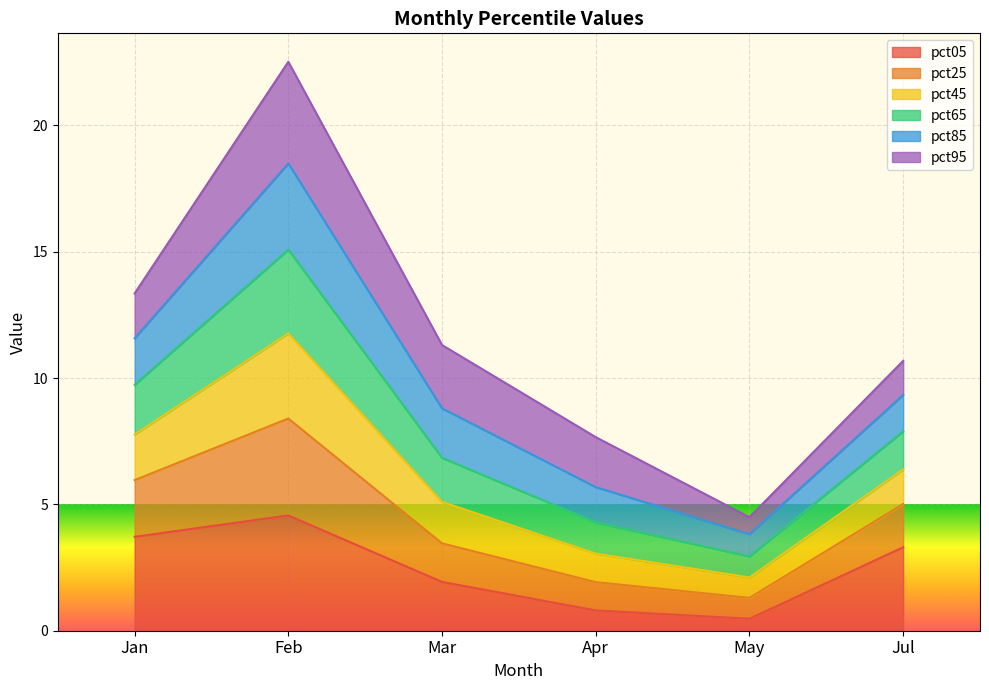

At which category is the sum across all series the highest?

Feb